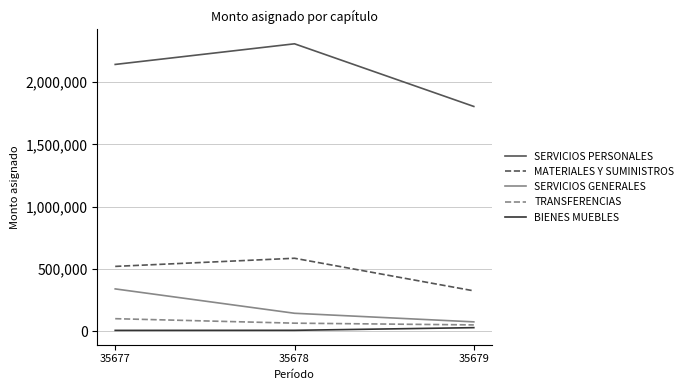

The value of SERVICIOS GENERALES at 35679 is 74472.7. True or false?

True